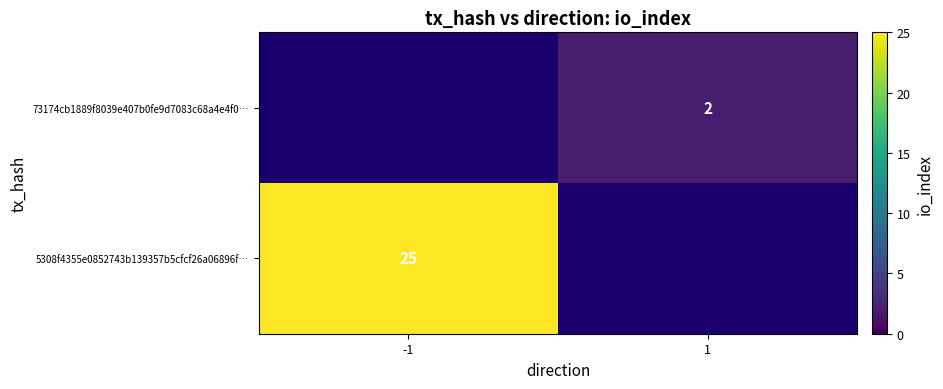

Between -1 and 1, which is larger?

1